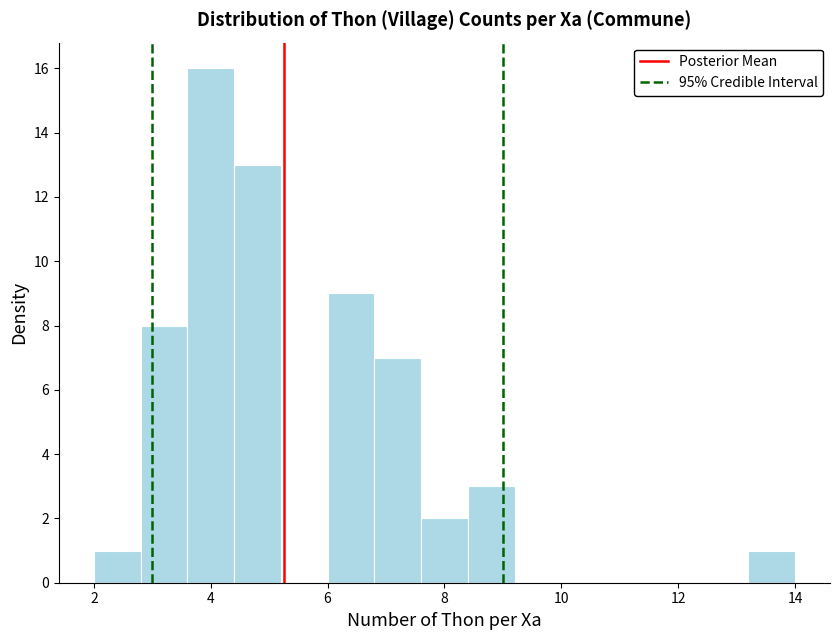

Reading left to right, transcribe this chart: for each bar, give the range it covers on the x-axis and its height. The values are not printed on the chart, so give them approximately, as read against the axis.

2.0 to 2.8: 1
2.8 to 3.6: 8
3.6 to 4.4: 16
4.4 to 5.2: 13
5.2 to 6.0: 0
6.0 to 6.8: 9
6.8 to 7.6: 7
7.6 to 8.4: 2
8.4 to 9.2: 3
9.2 to 10.0: 0
10.0 to 10.8: 0
10.8 to 11.6: 0
11.6 to 12.4: 0
12.4 to 13.2: 0
13.2 to 14.0: 1